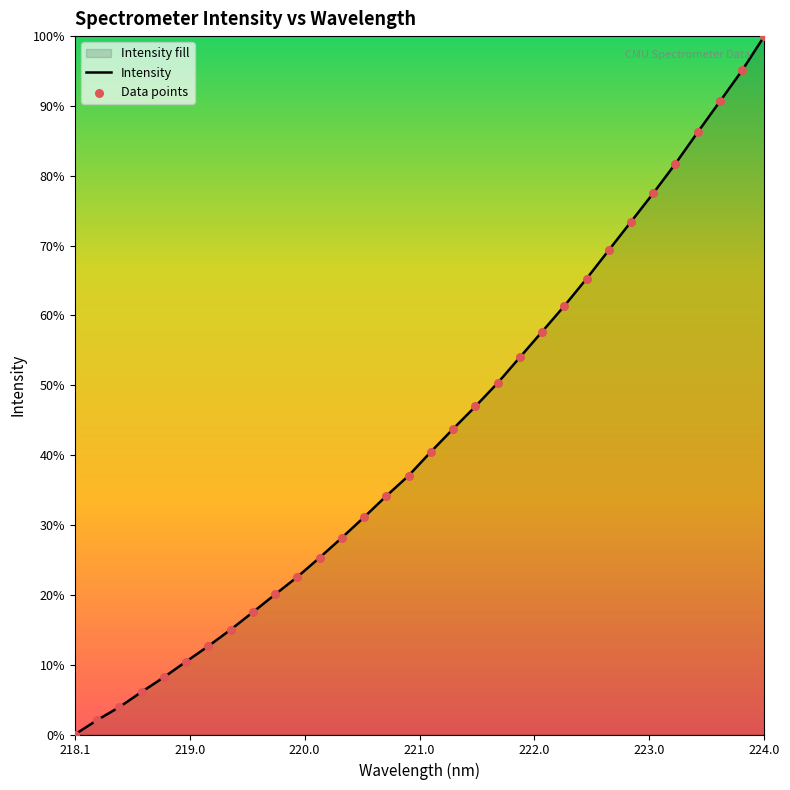

Which series reaches the minimum Y coordinate?

Intensity